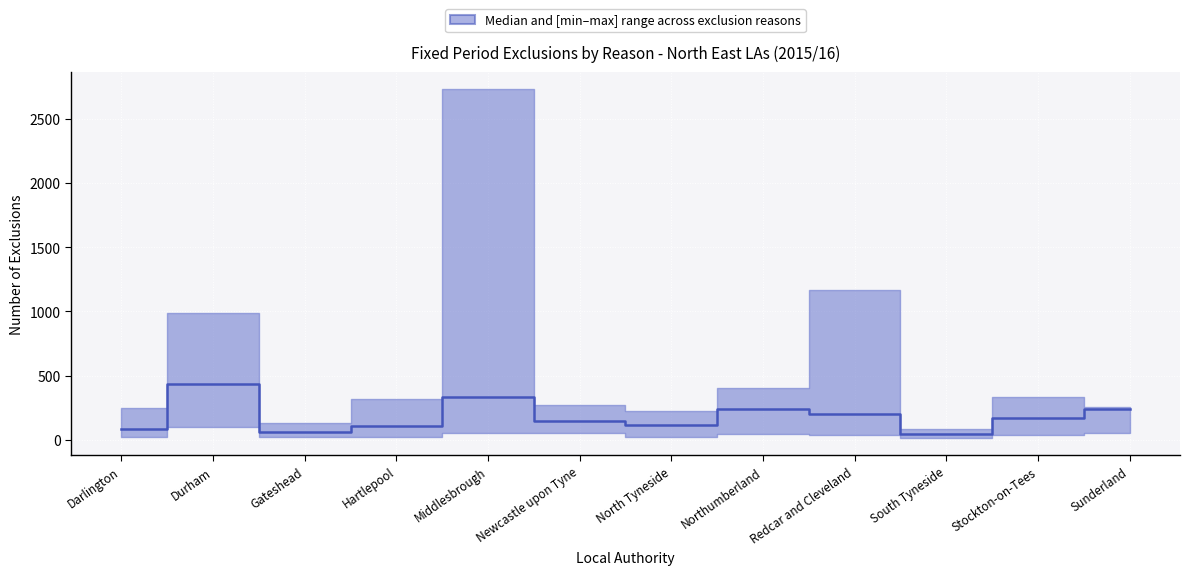

At which category does the data reach its first local peak?

Durham